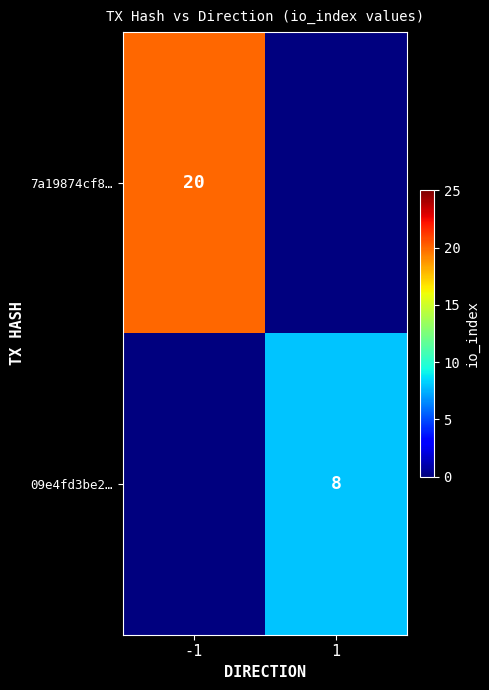

What is the total value across all series at 1?

8